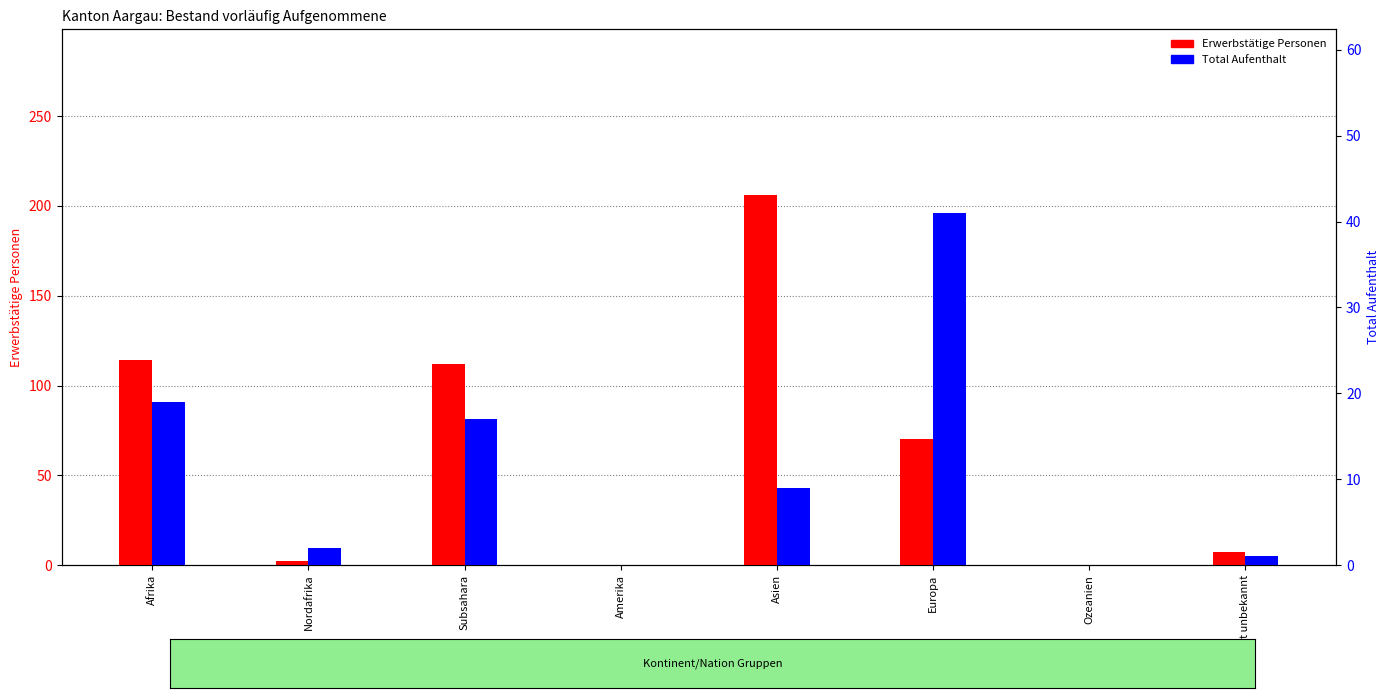

What position from the left is Amerika?

4